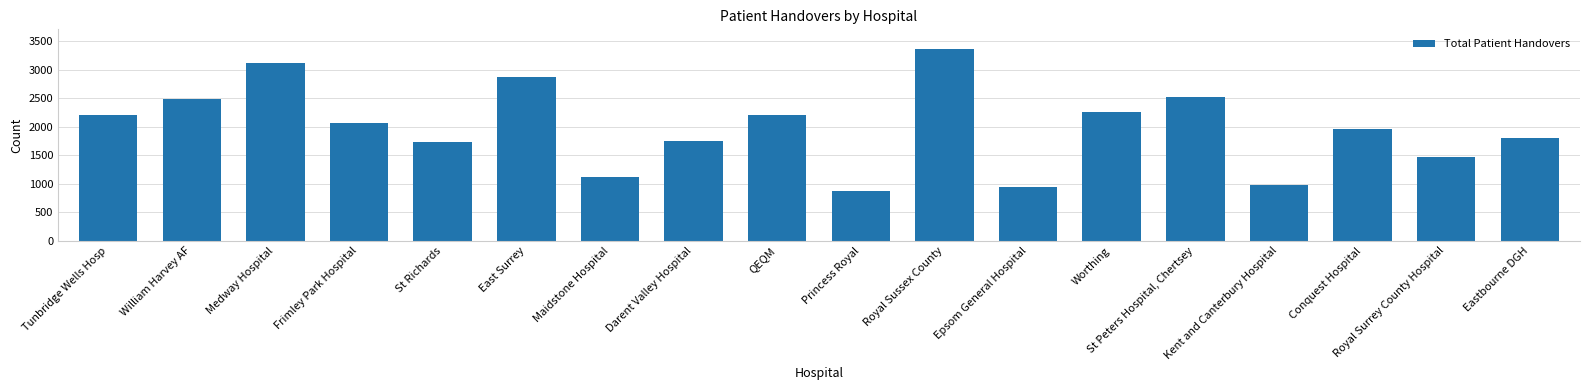

Approximately how many times larger is the value at QEQM compared to St Peters Hospital, Chertsey?

0.9